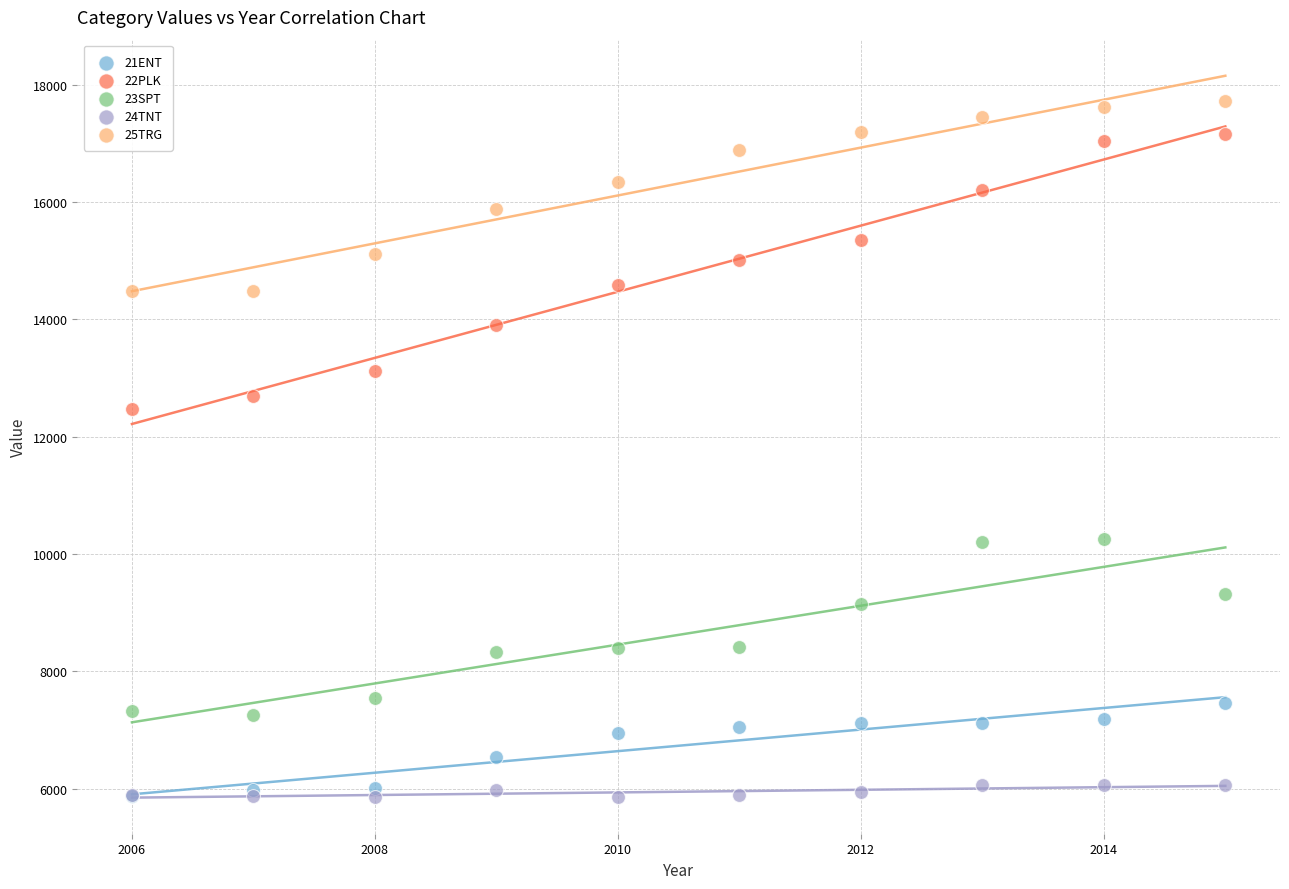

Across all series, what Y value is closest to 11790?

12468.5